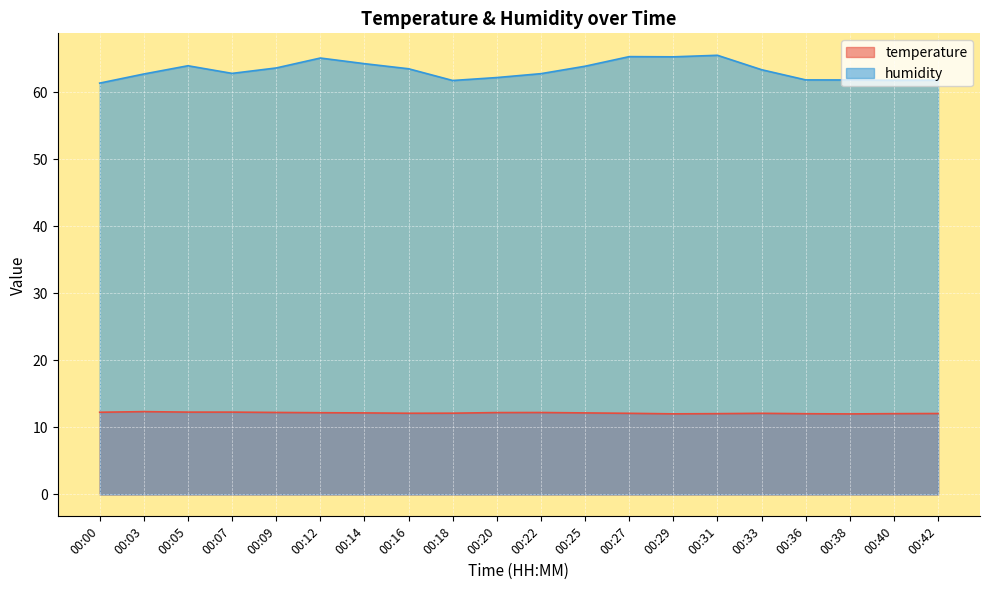

Where is the first local maximum for humidity?

00:05